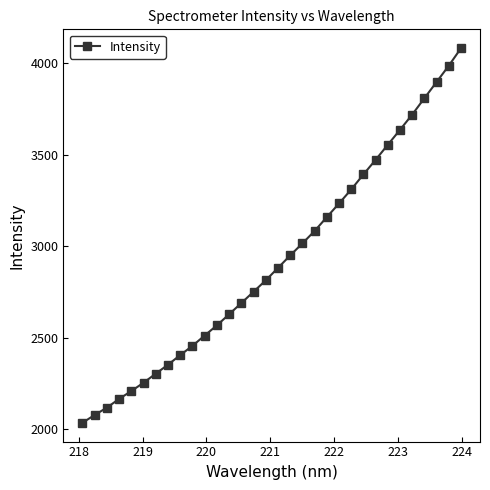

What is the value of the 23rd point from the left?

3309.1